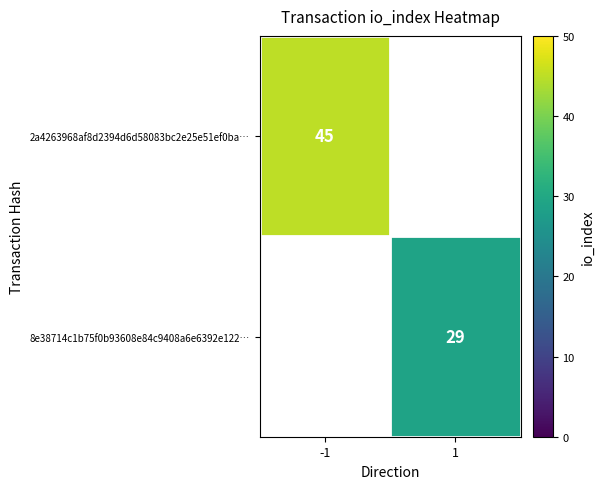

The 2a4263968af8d2394d6d58083bc2e25e51ef0ba… series shows 63 at -1. True or false?

False